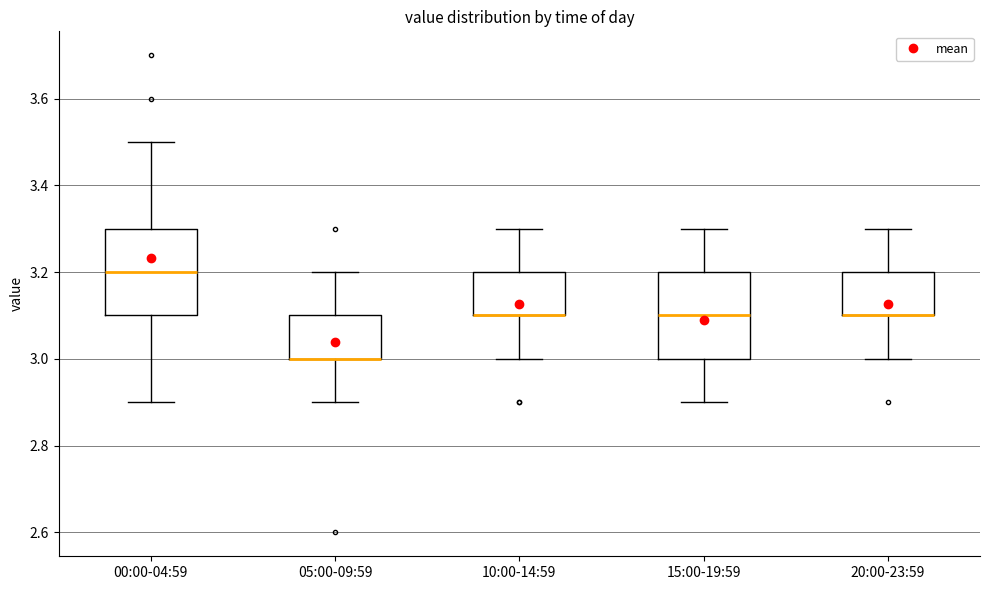

Reading left to right, read every box against the y-axis: the position of its median line, the range the box covers, and the ends of its whiskers. The values are not printed on the chart, so give them approximately, as read against the axis.

00:00-04:59: median 3.2, box 3.1 to 3.3, whiskers 2.9 to 3.5
05:00-09:59: median 3.0 (drawn on the box's lower edge), box 3.0 to 3.1, whiskers 2.9 to 3.2
10:00-14:59: median 3.1 (drawn on the box's lower edge), box 3.1 to 3.2, whiskers 3.0 to 3.3
15:00-19:59: median 3.1, box 3.0 to 3.2, whiskers 2.9 to 3.3
20:00-23:59: median 3.1 (drawn on the box's lower edge), box 3.1 to 3.2, whiskers 3.0 to 3.3